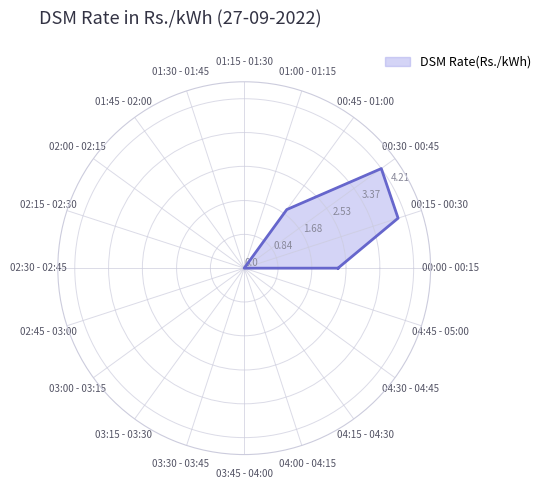

How many categories are shown in the chart?

20